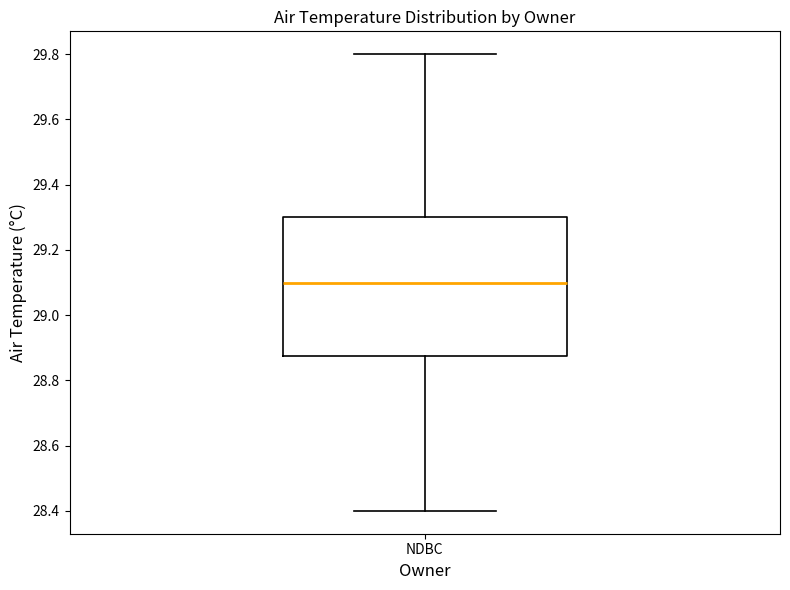

Transcribe this box plot: give where the median line is, the range the box spans, and where the two whiskers end, as read against the y-axis. The values are not printed on the chart, so give them approximately, as read against the axis.

median 29.10, box 28.88 to 29.30, whiskers 28.40 to 29.80